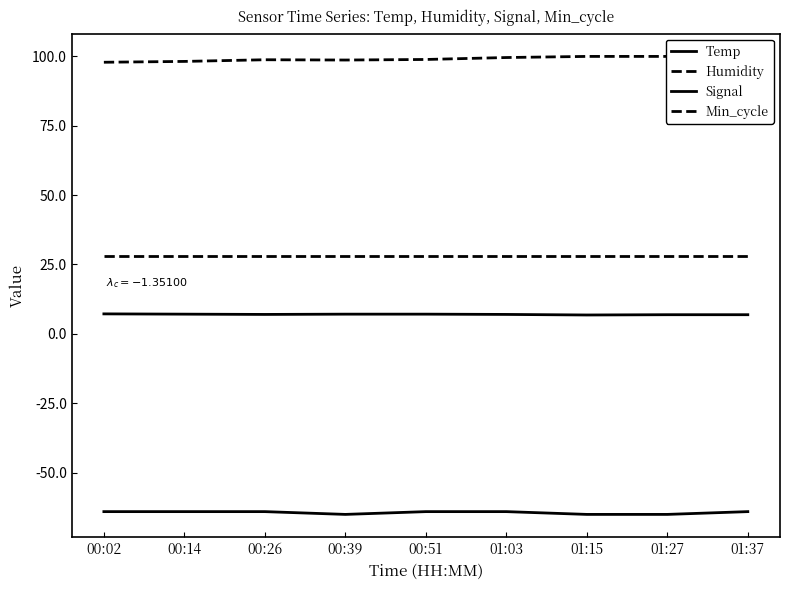

What is the sum of the Temp values at 01:03 and 01:27?

13.9